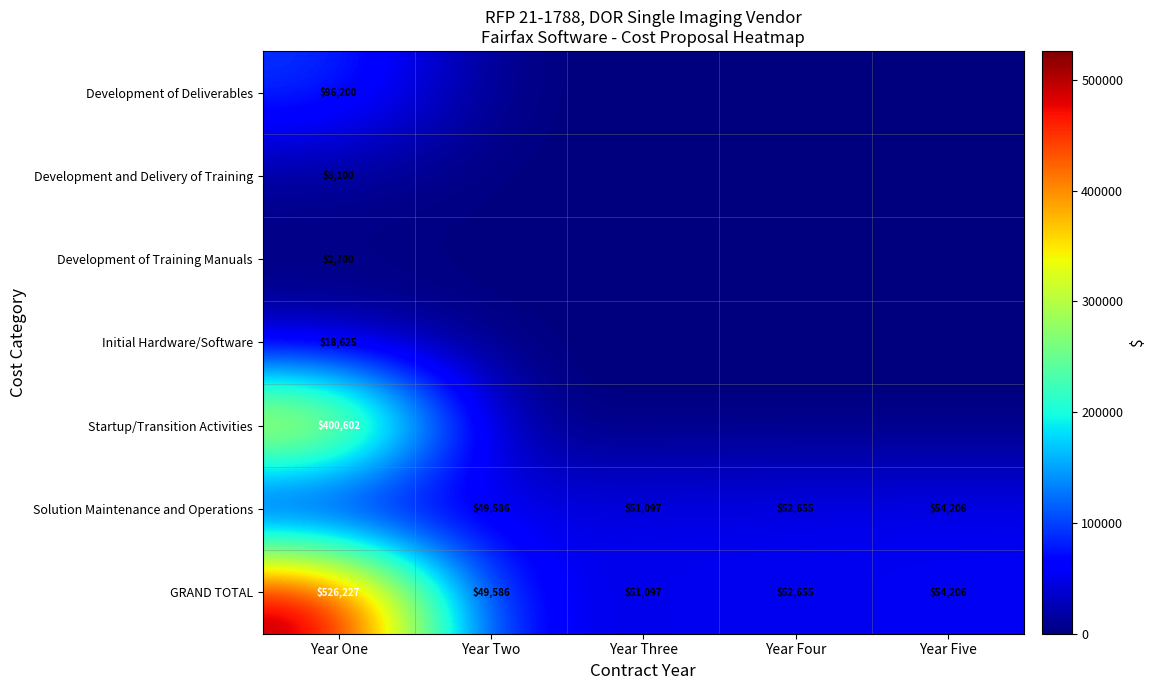

What is the sum of all GRAND TOTAL values?

733771